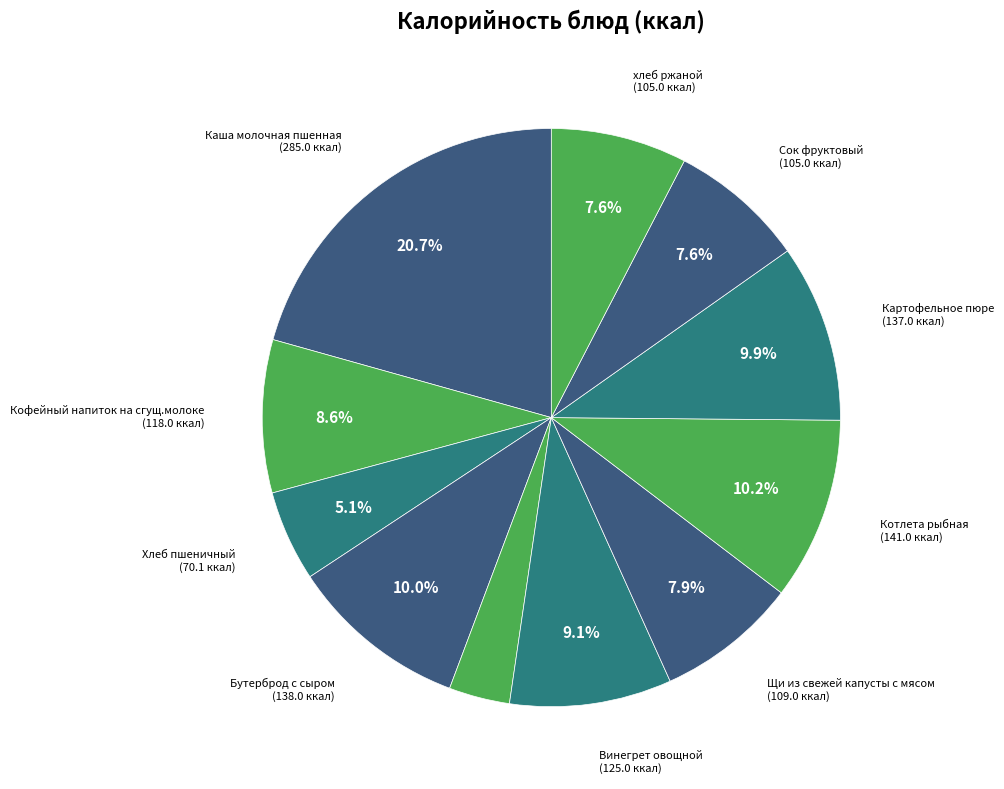

Count the number of slices in the pie.

11